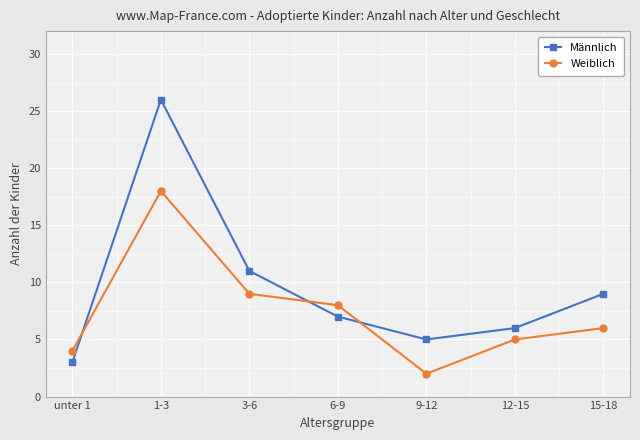

Is it true that Weiblich equals 1 at unter 1?

False